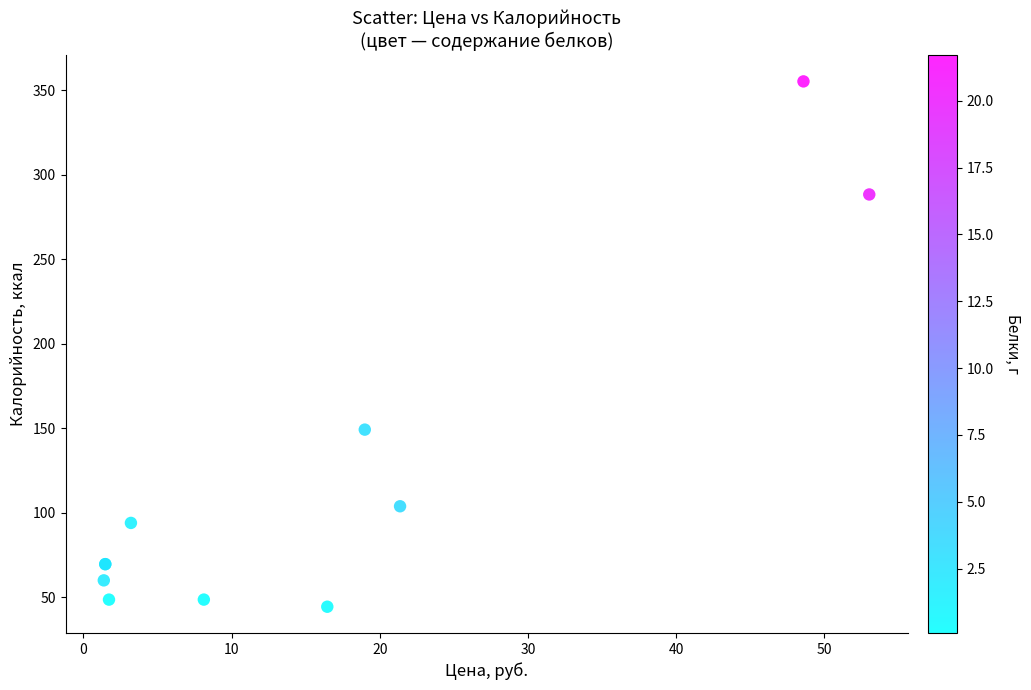

What Y value in the scatter plot is closest to 199?

149.2